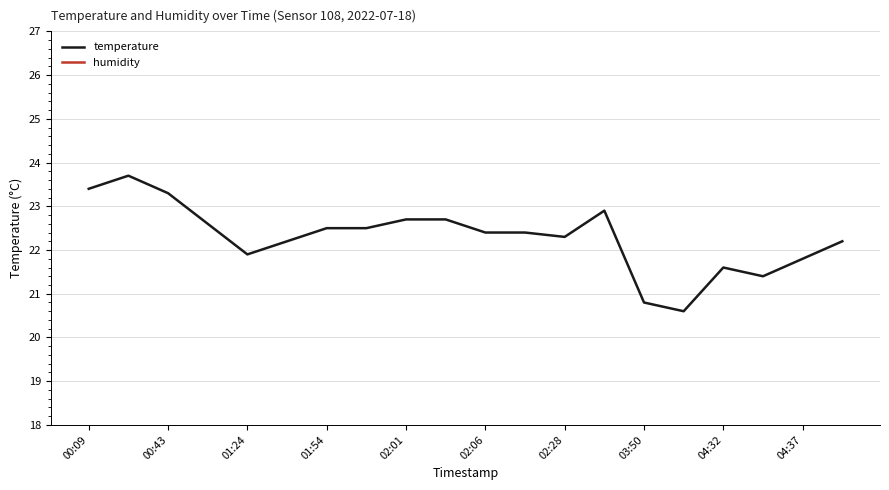

The temperature series shows 23.3 at 00:43. True or false?

True